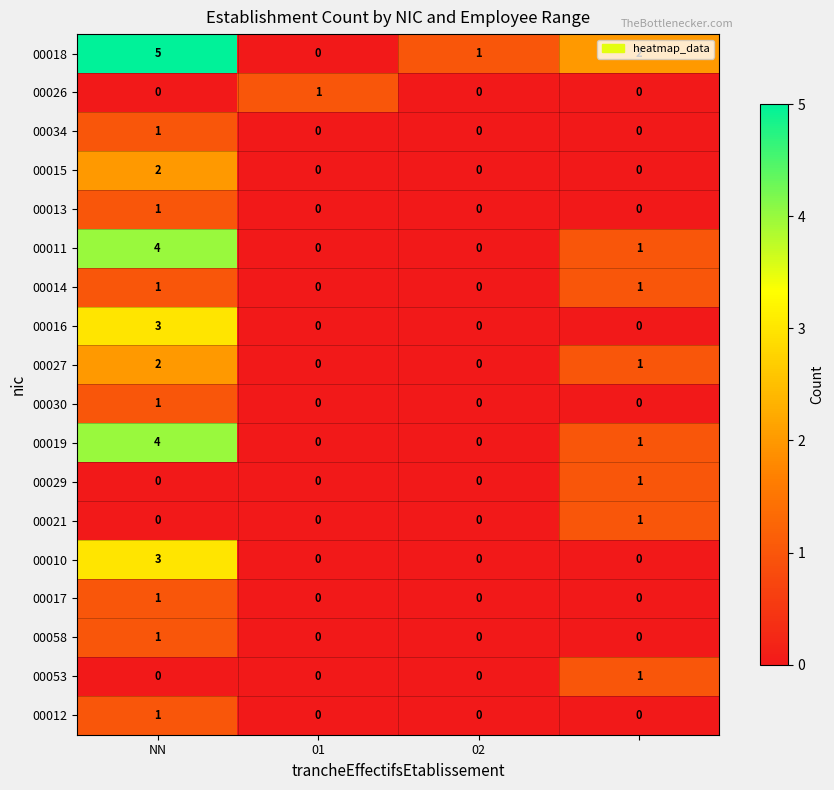

Which series has the widest spread of values?

00018